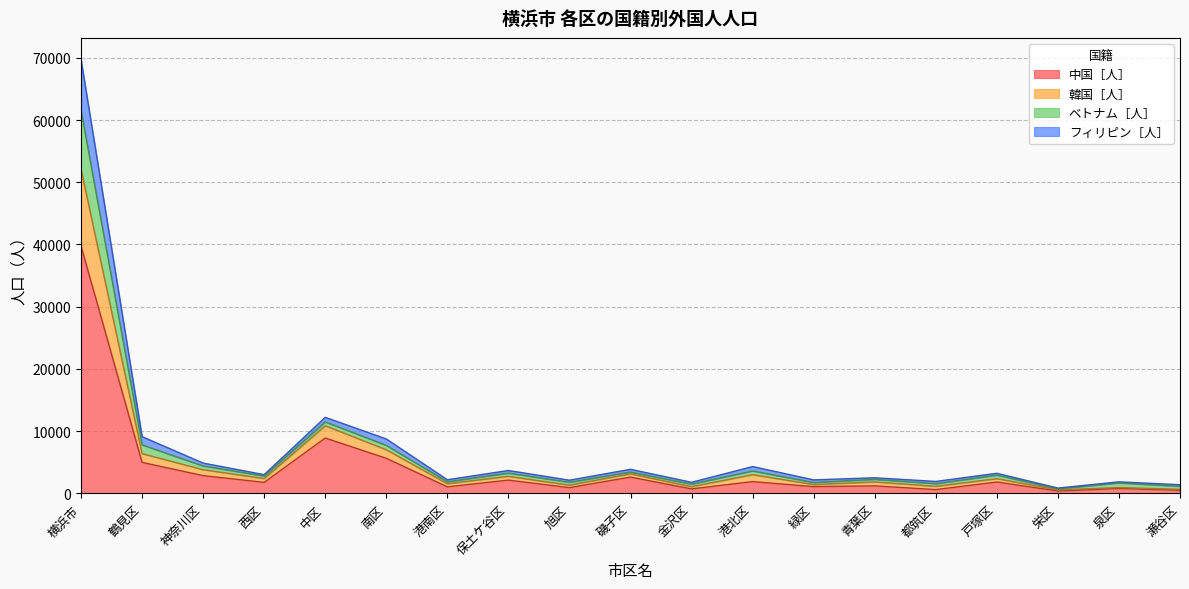

True or false: フィリピン［人］ and 韓国［人］ intersect in this chart.

False